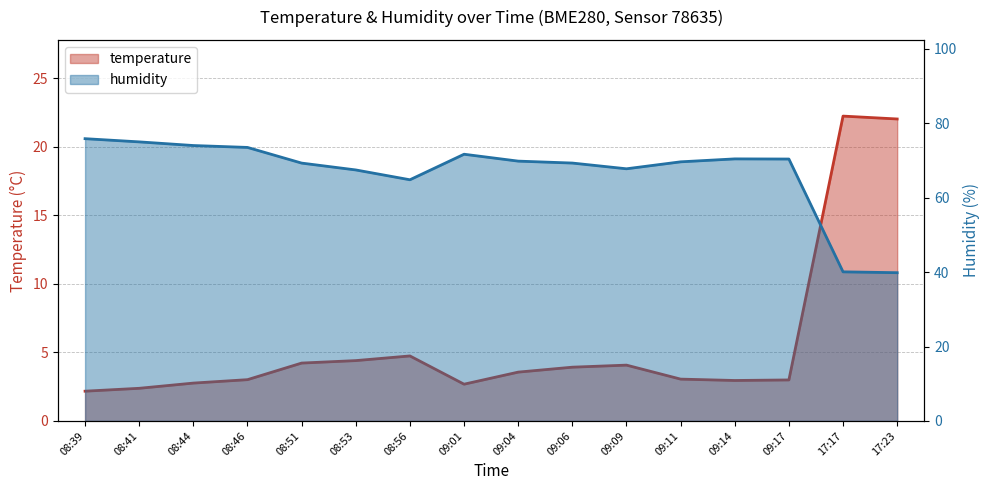

At which label does temperature reach its minimum?

08:39